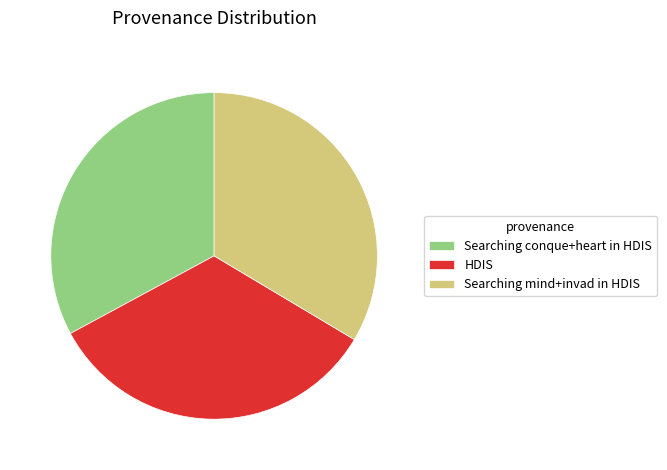

Do HDIS and Searching mind+invad in HDIS together represent more than half of the pie?

Yes